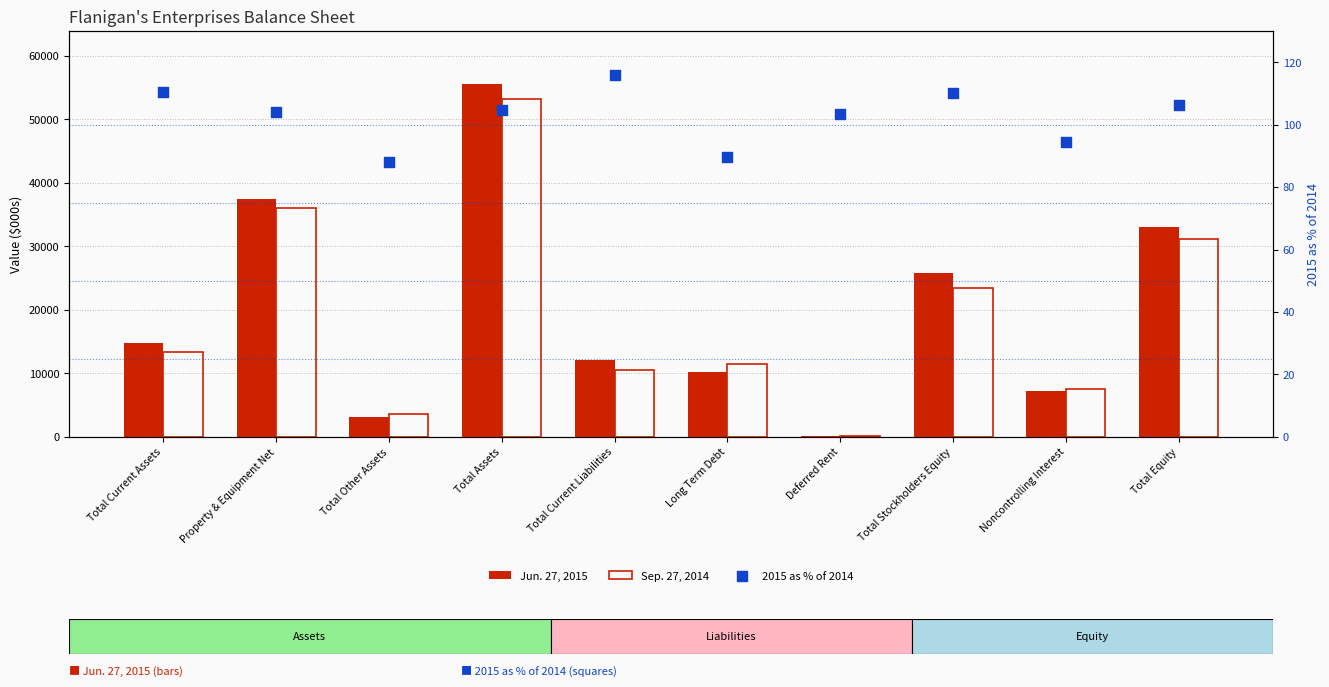

What are all the series names shown in the legend?

Jun. 27, 2015, Sep. 27, 2014, 2015 as % of 2014